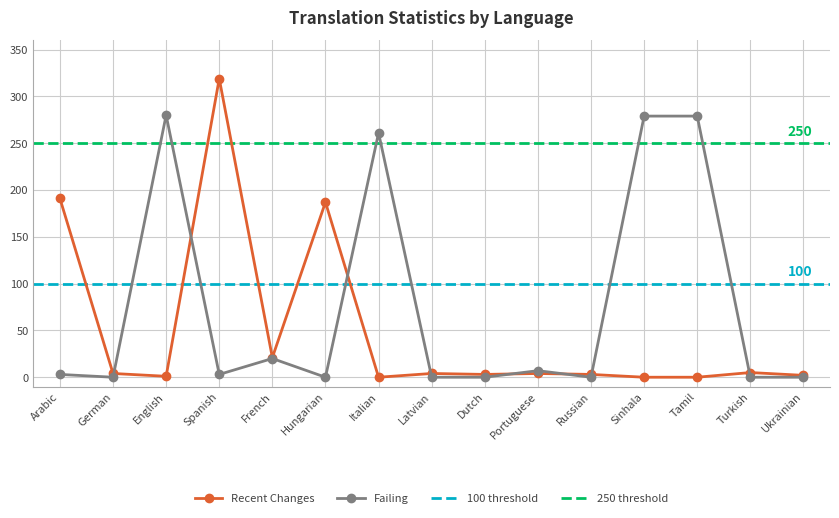

The value of failing at Hungarian is -95. True or false?

False